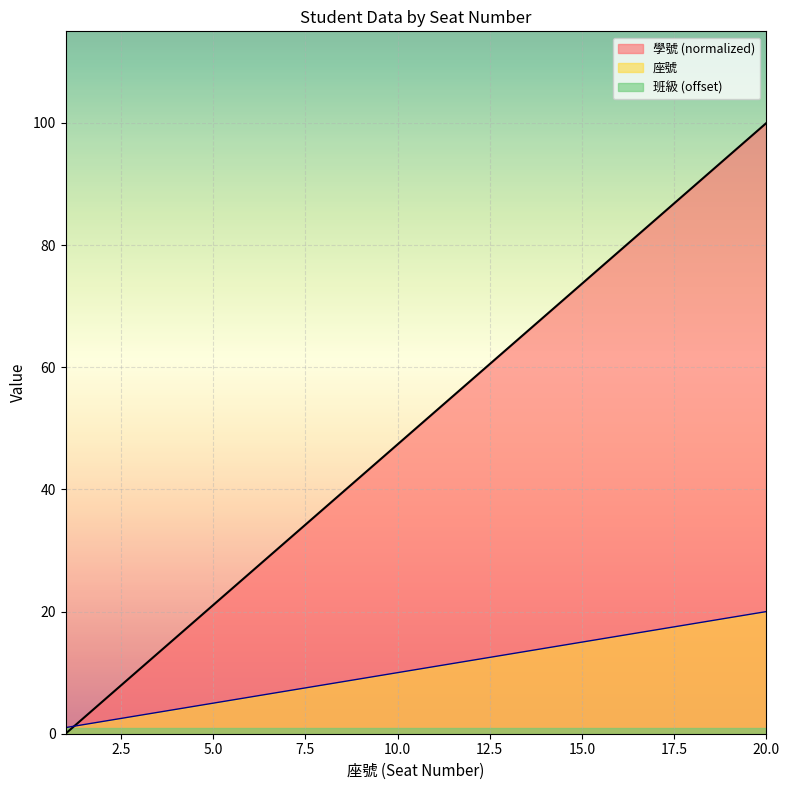

Which series has the largest total across all categories?

學號 (normalized)